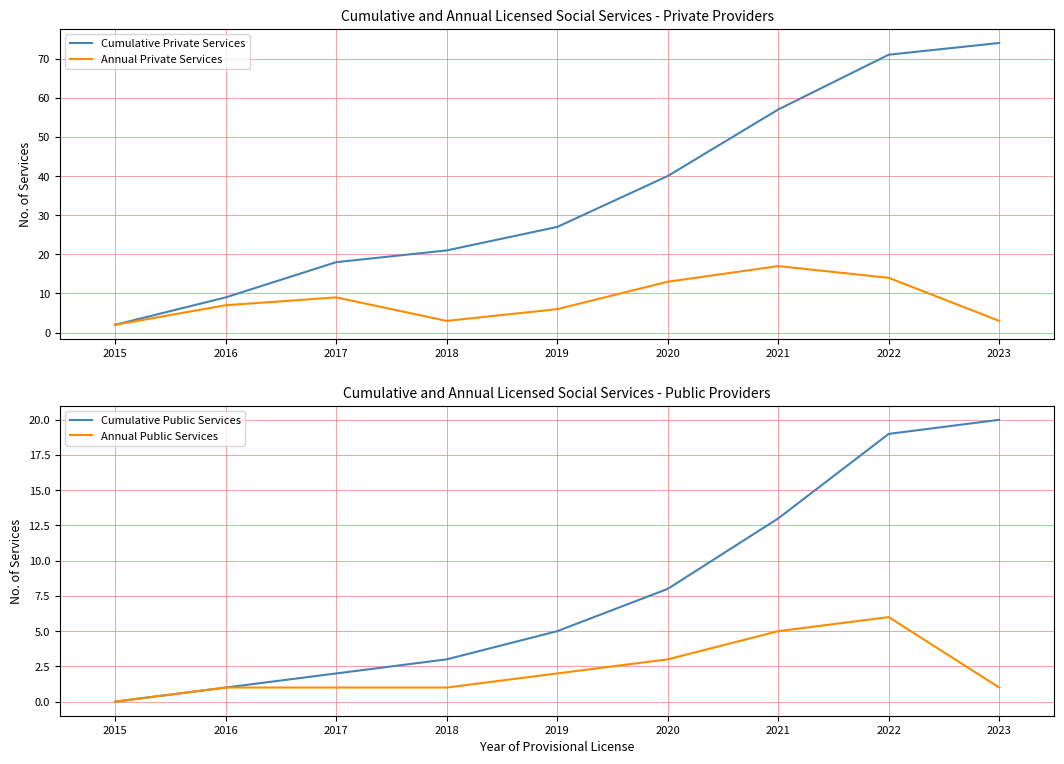

What is the sum of the Annual Public Services values at 2017 and 2023?

2